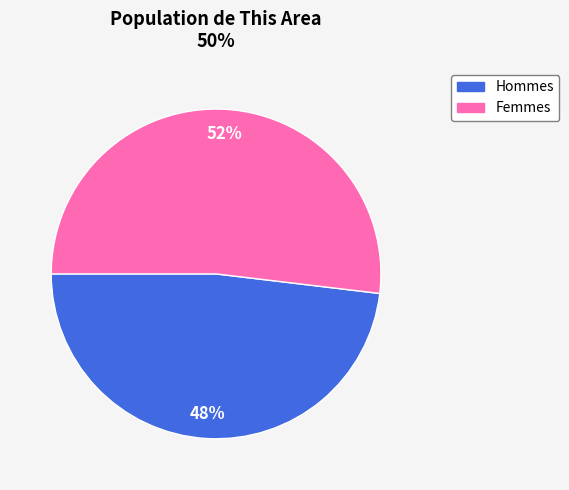

To the nearest percent, what is the average slice percentage?

50%